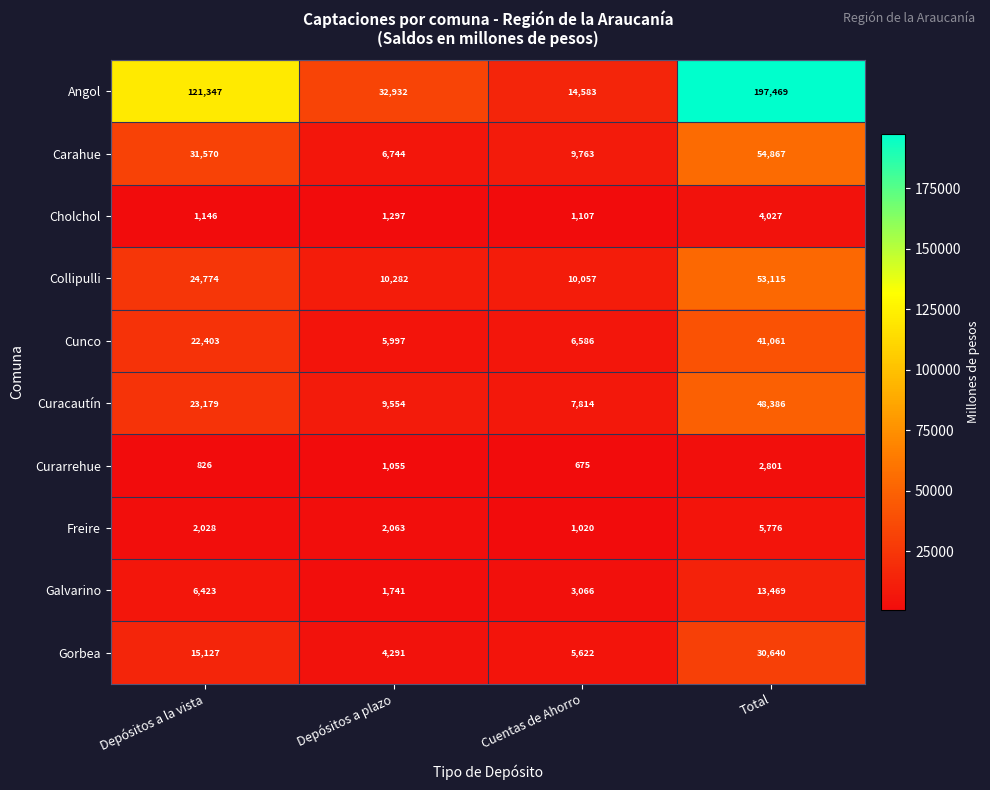

At which category is the sum across all series the highest?

Total